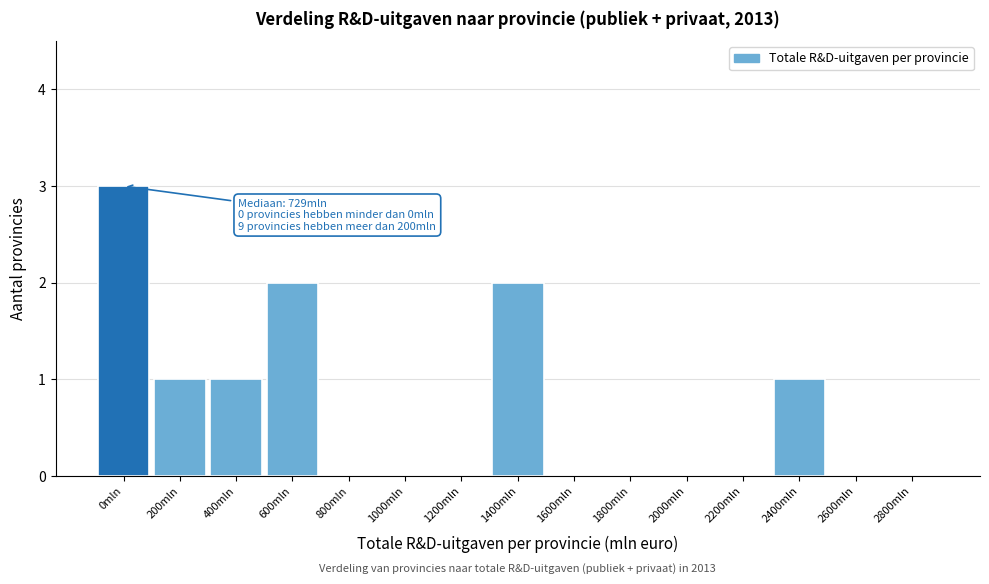

Reading left to right, extract all data points from this chart.

0mln=3	200mln=1	400mln=1	600mln=2	800mln=0	1000mln=0	1200mln=0	1400mln=2	1600mln=0	1800mln=0	2000mln=0	2200mln=0	2400mln=1	2600mln=0	2800mln=0